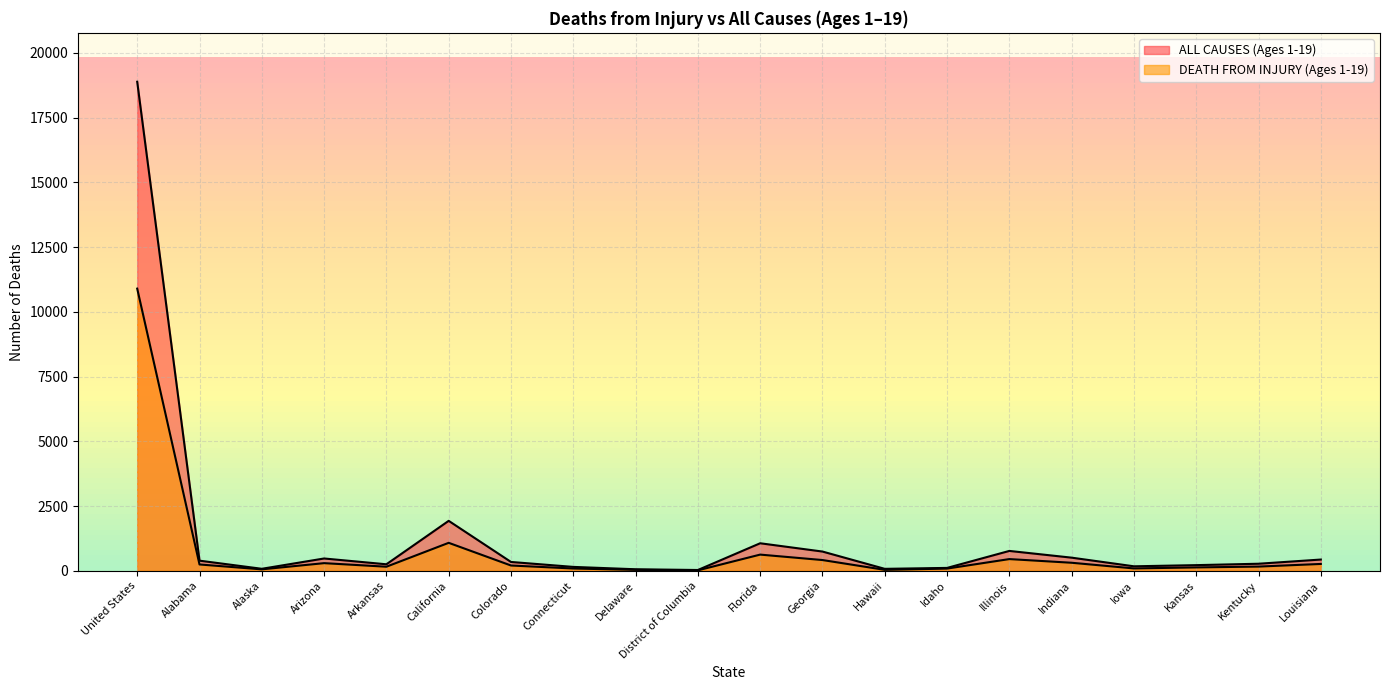

What is the sum of the DEATH FROM INJURY (Ages 1-19) values at Illinois and Kansas?

578